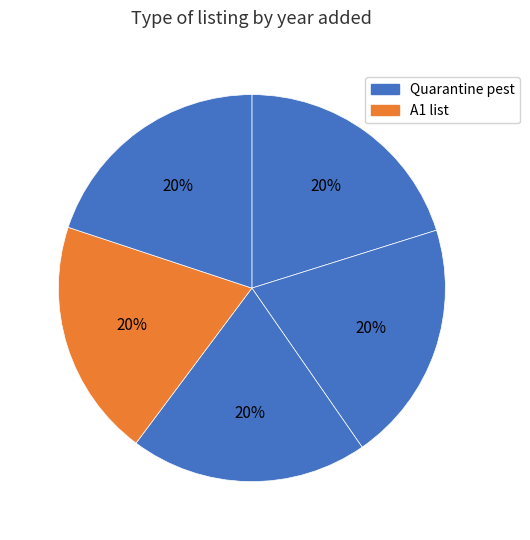

How many segments does this pie chart have?

5